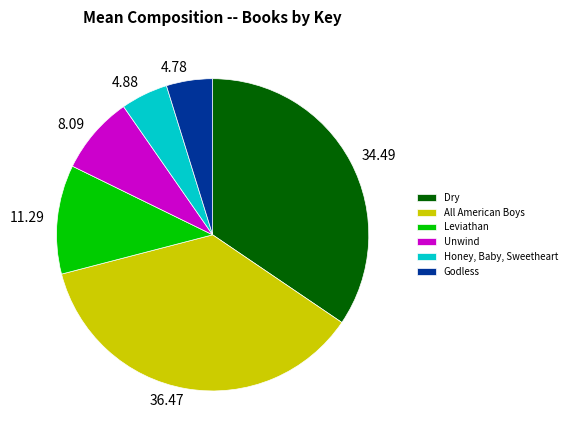

Which has a higher value, Unwind or All American Boys?

All American Boys